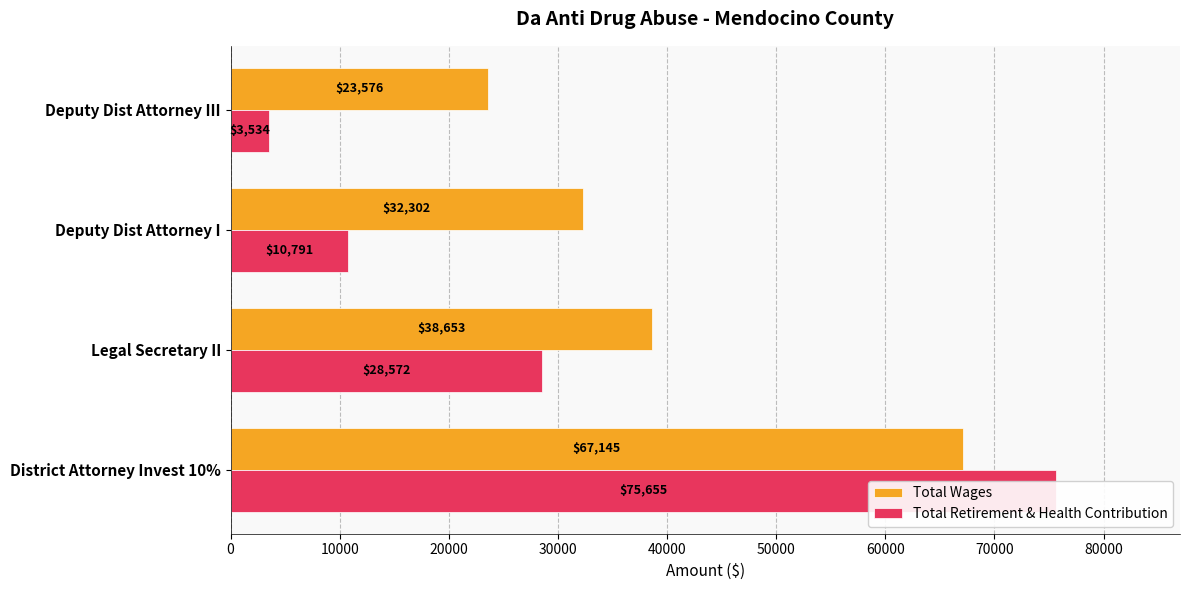

List the series in order of their peak value, lowest first.

Total Wages, Total Retirement & Health Contribution